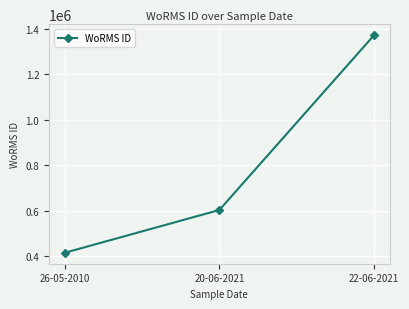

What is the sum of all values?

2389854